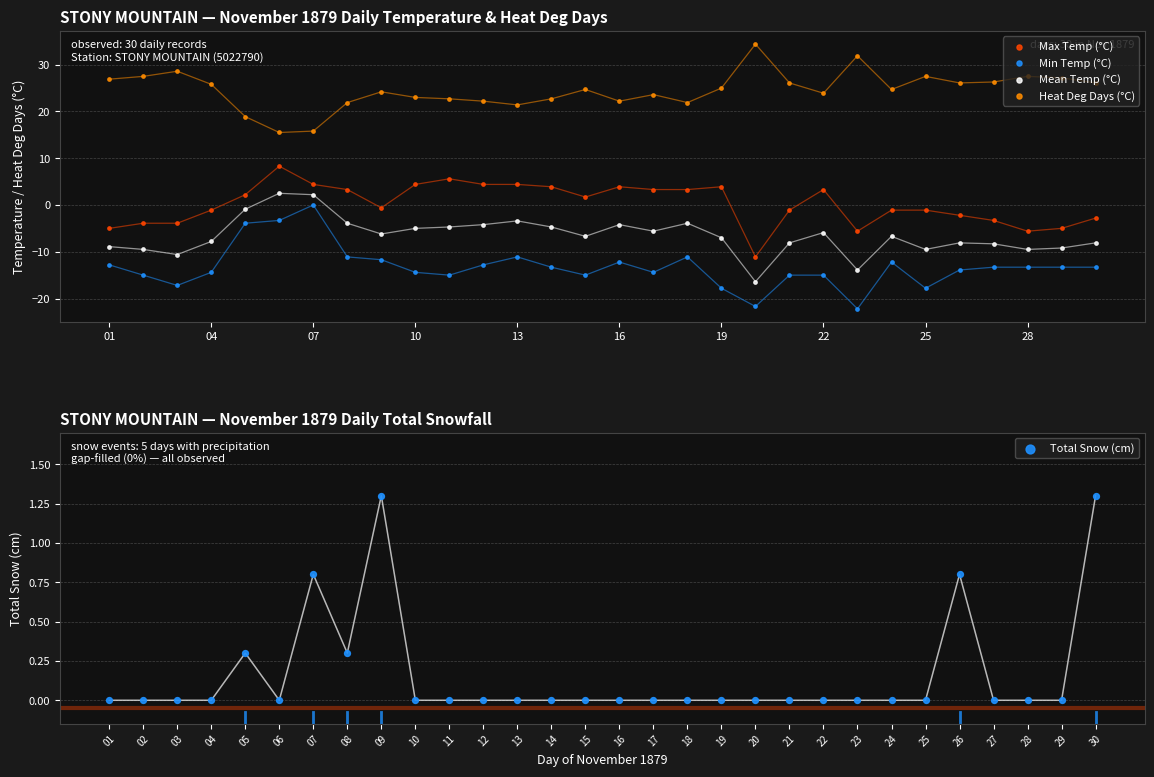

Which series reaches the maximum Y coordinate?

Heat Deg Days (°C)